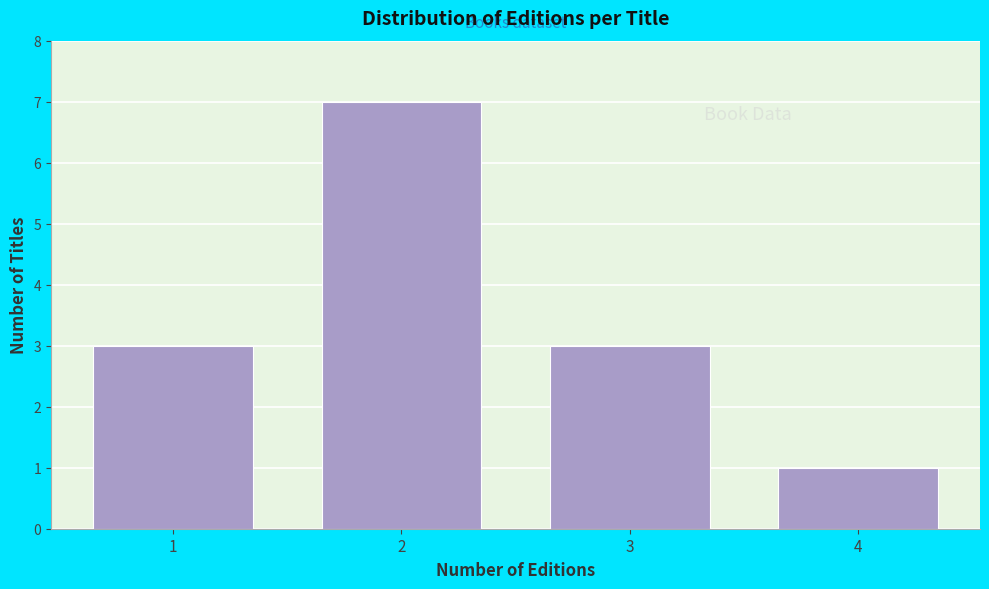

Reading left to right, transcribe this chart: for each bar, give the range it covers on the x-axis and its height. The values are not printed on the chart, so give them approximately, as read against the axis.

0.5 to 1.5: 3
1.5 to 2.5: 7
2.5 to 3.5: 3
3.5 to 4.5: 1